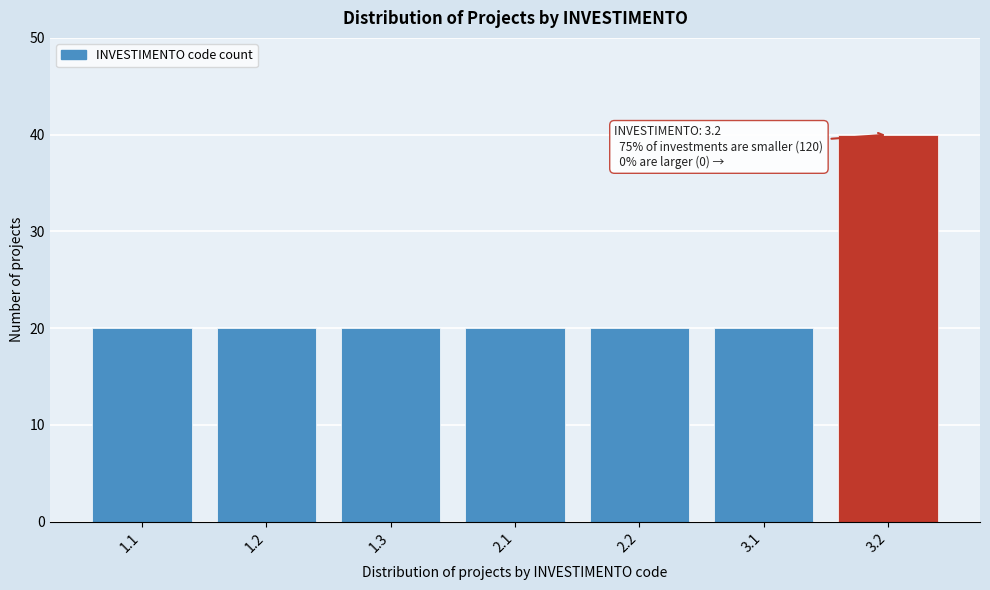

Reading left to right, list all the values displayed in this chart.

1.1=20	1.2=20	1.3=20	2.1=20	2.2=20	3.1=20	3.2=40